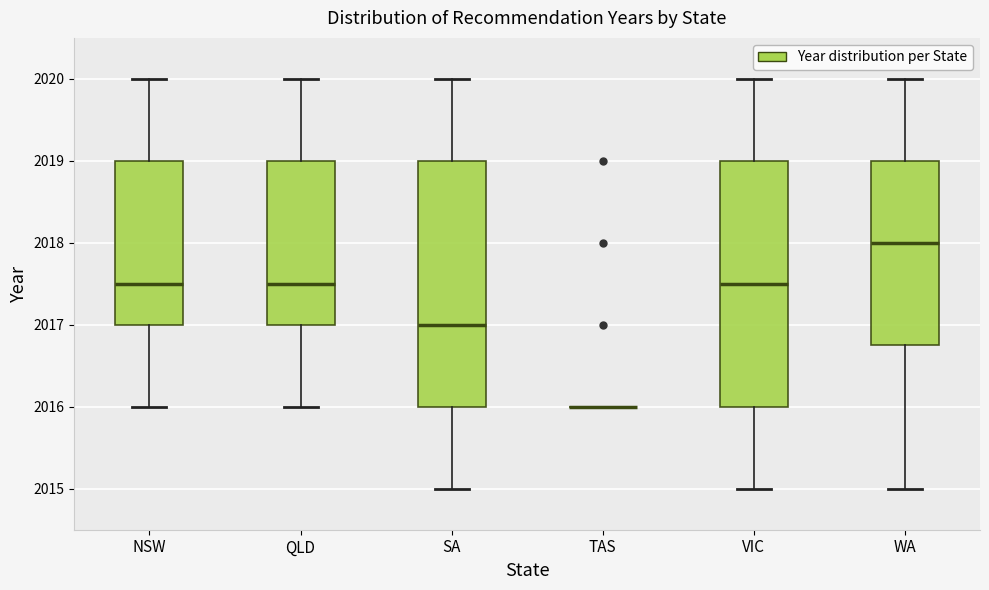

Where does the lower whisker of the box for SA end on the y-axis? The values are not printed on the chart, so give them approximately, as read against the axis.

2015.0